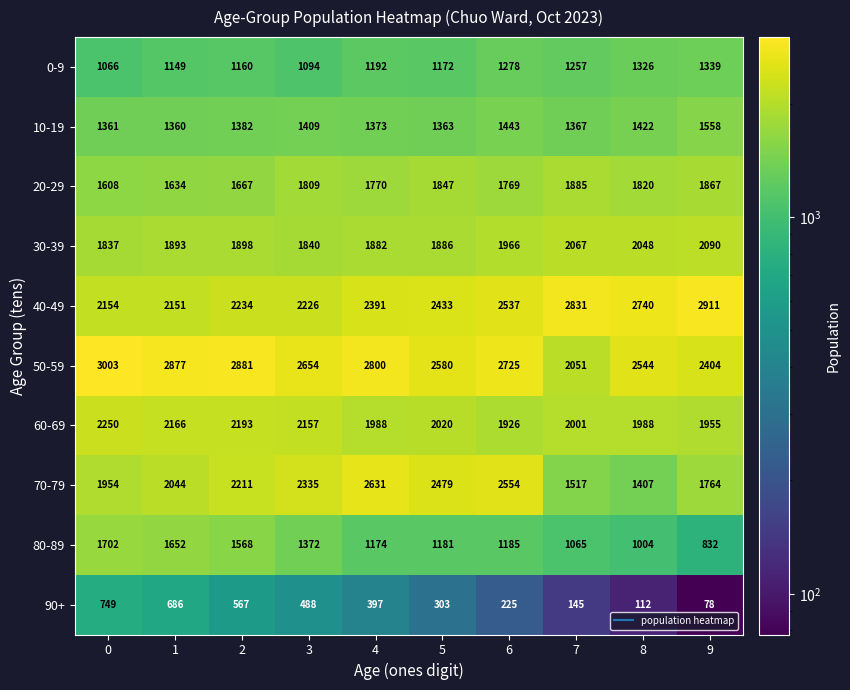

Rank the series at 5 from highest to lowest value.

50-59, 70-79, 40-49, 60-69, 30-39, 20-29, 10-19, 80-89, 0-9, 90+